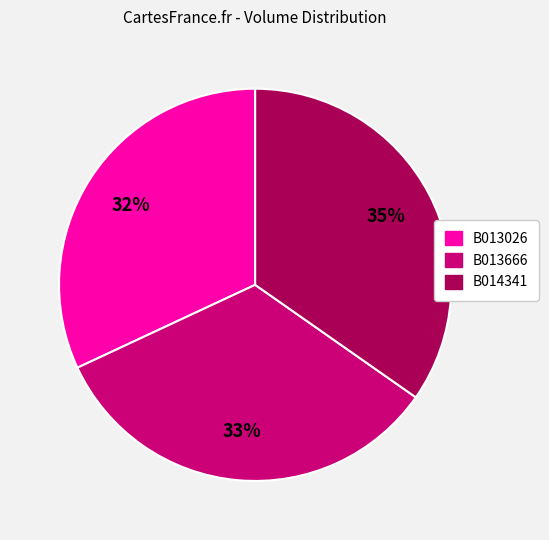

What is the largest slice in the pie chart?

B014341